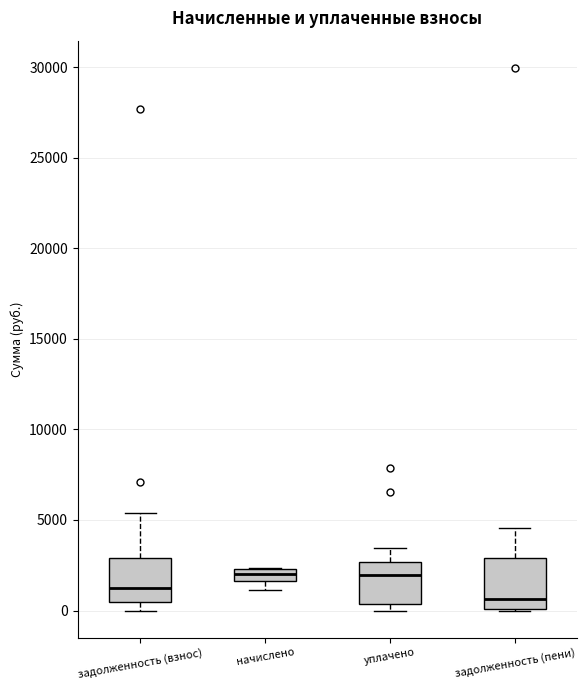

Which box's median line is the lowest?

задолженность (пени)